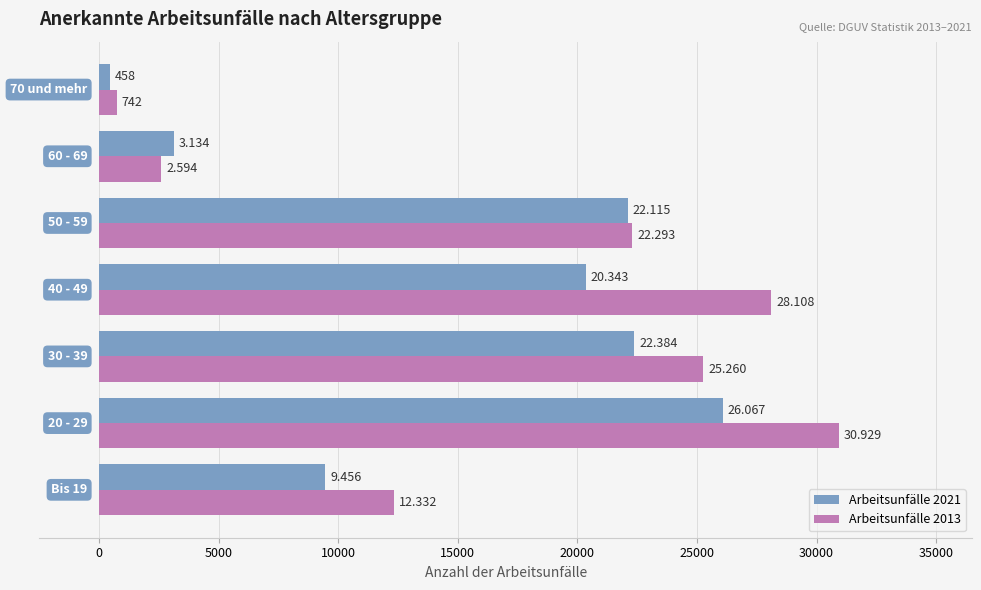

What are all the series names shown in the legend?

Arbeitsunfälle 2021, Arbeitsunfälle 2013